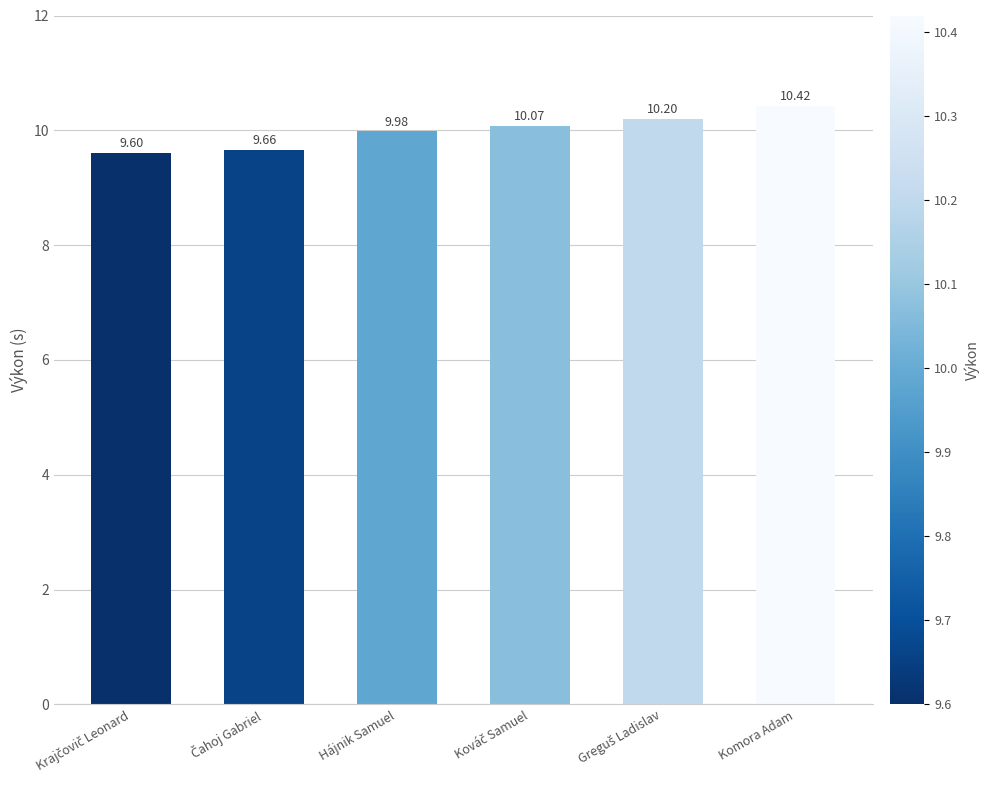

What is the label of the 4th bar from the right?

Hájnik Samuel